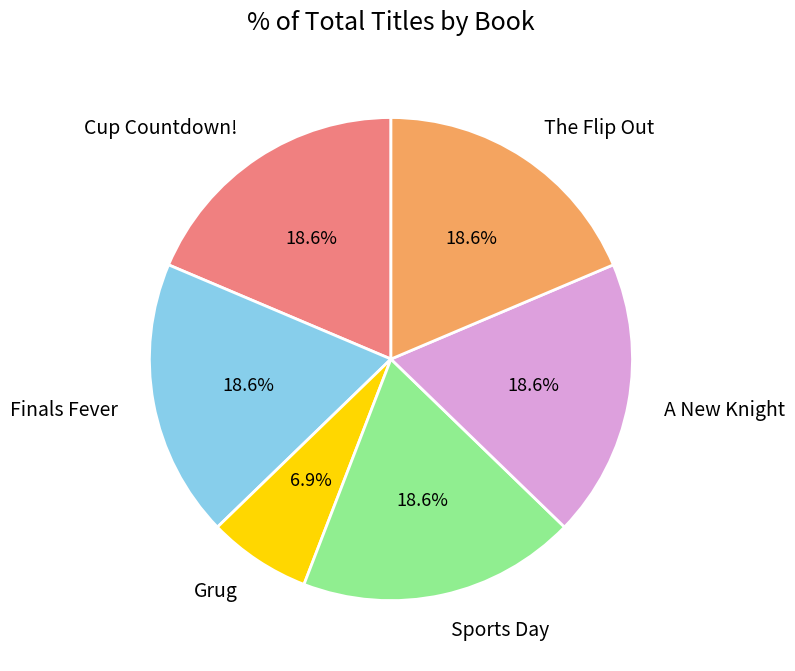

Is it true that The Flip Out is 26% of the pie?

False